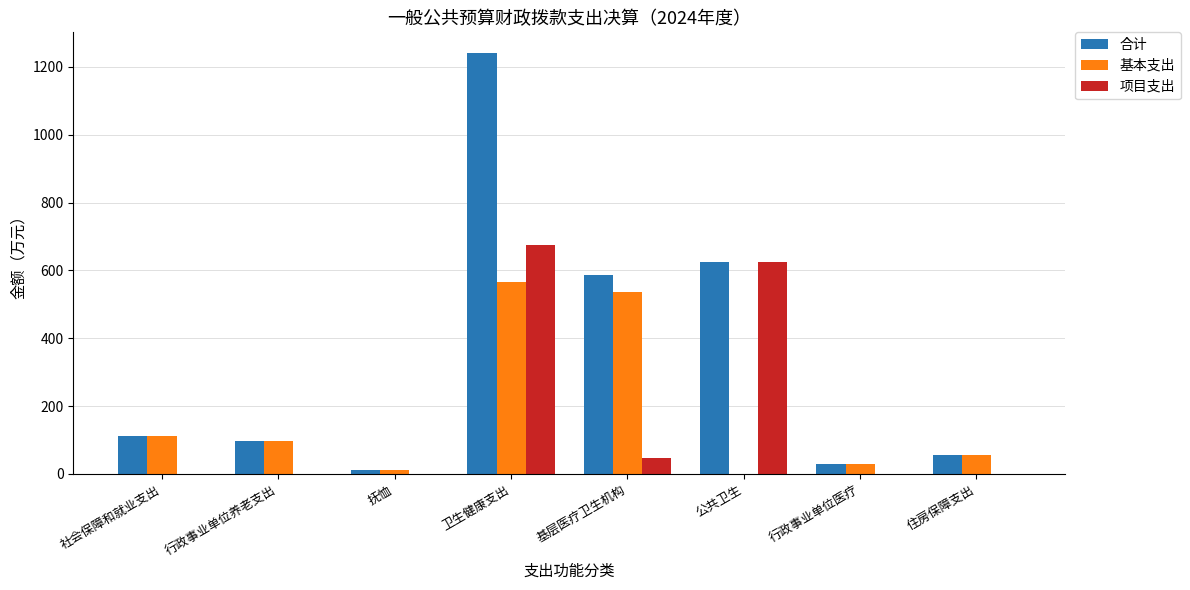

The value of 项目支出 at 公共卫生 is 365.4. True or false?

False